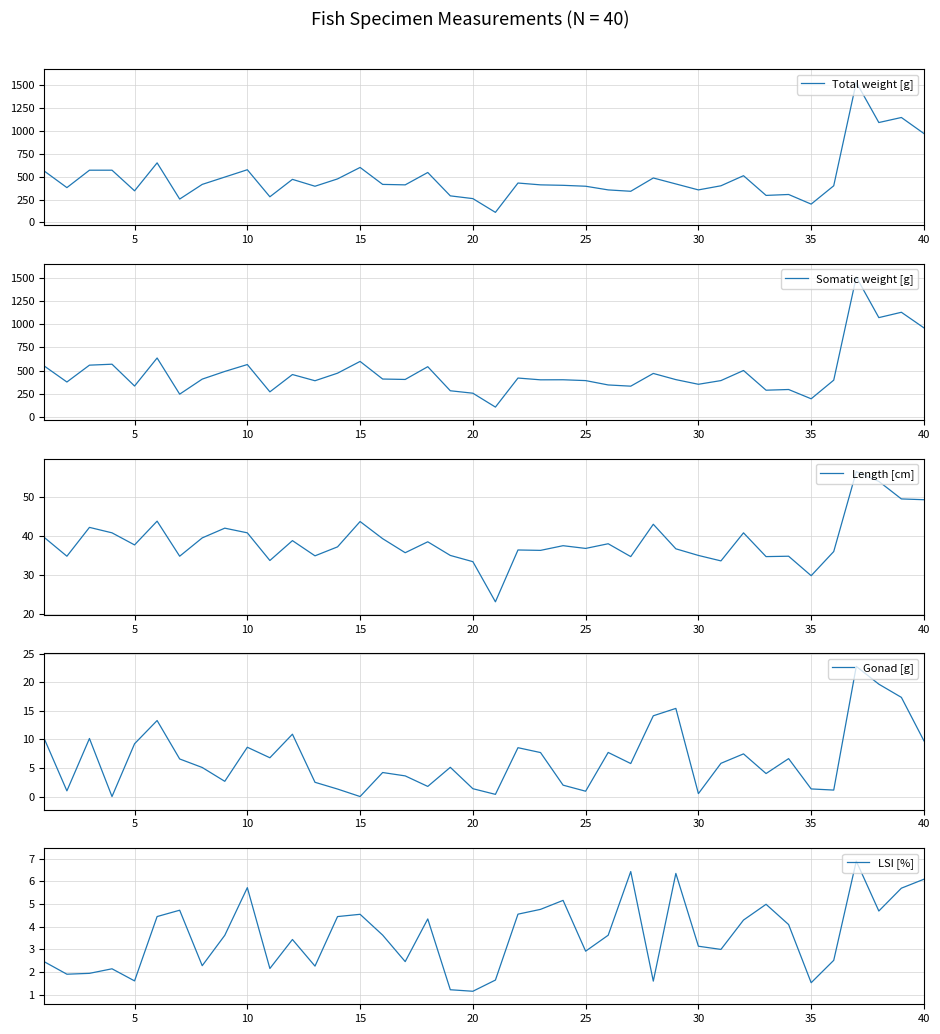

True or false: Gonad [g] has a value of 1.4 at 20.

True